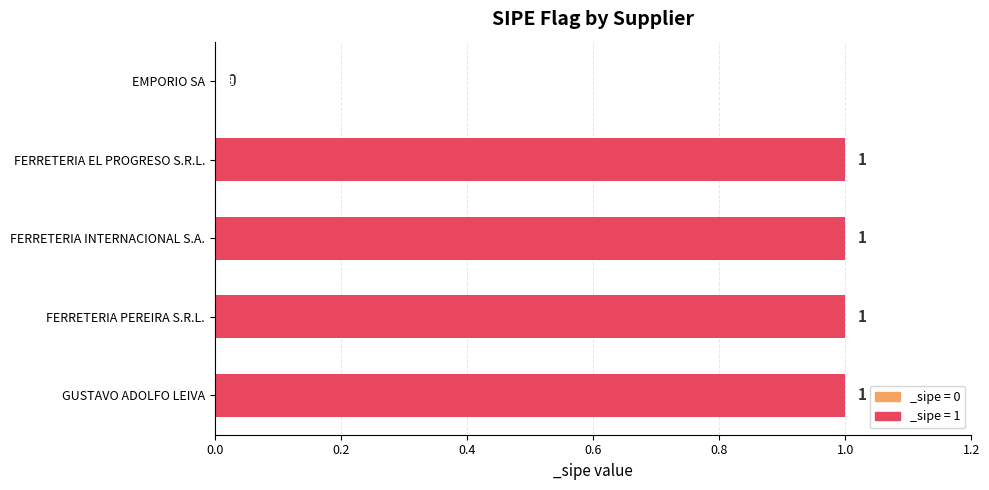

True or false: the data shows 1 at FERRETERIA EL PROGRESO S.R.L..

True